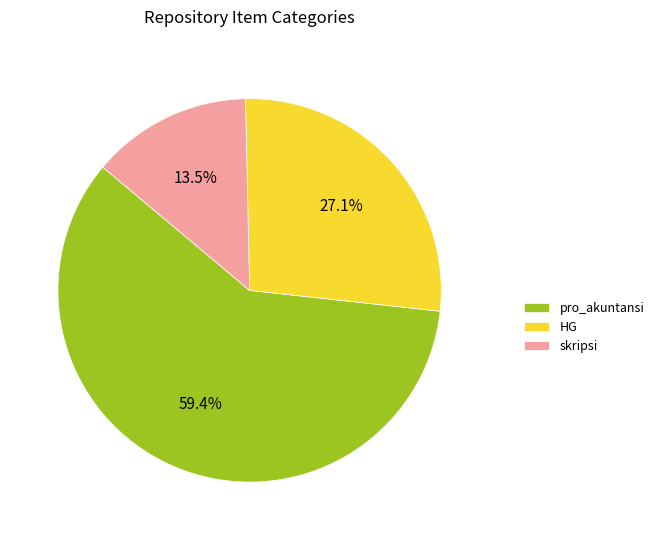

Is HG the majority of the pie?

No